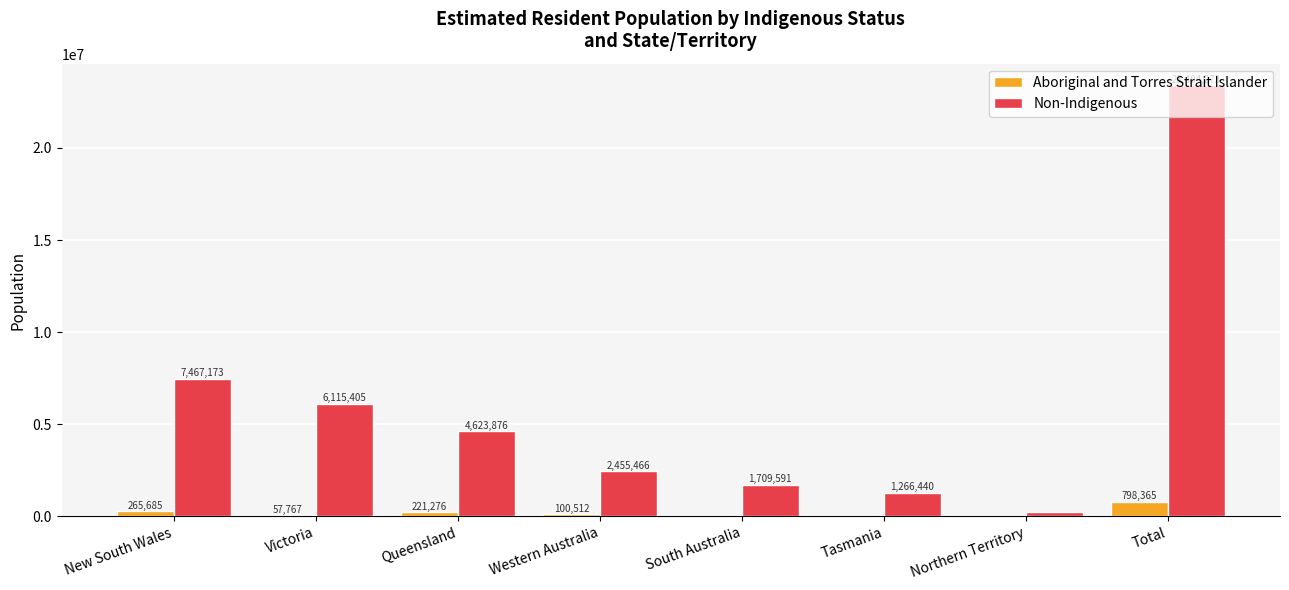

Is it true that Non-Indigenous equals 23404273 at Total?

True